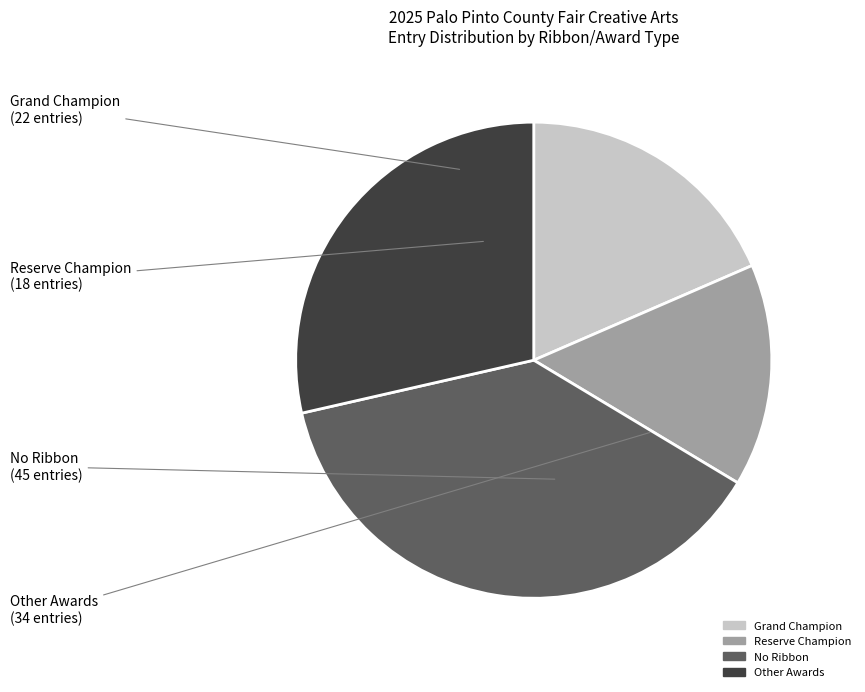

Is there any slice that represents more than half of the pie?

No